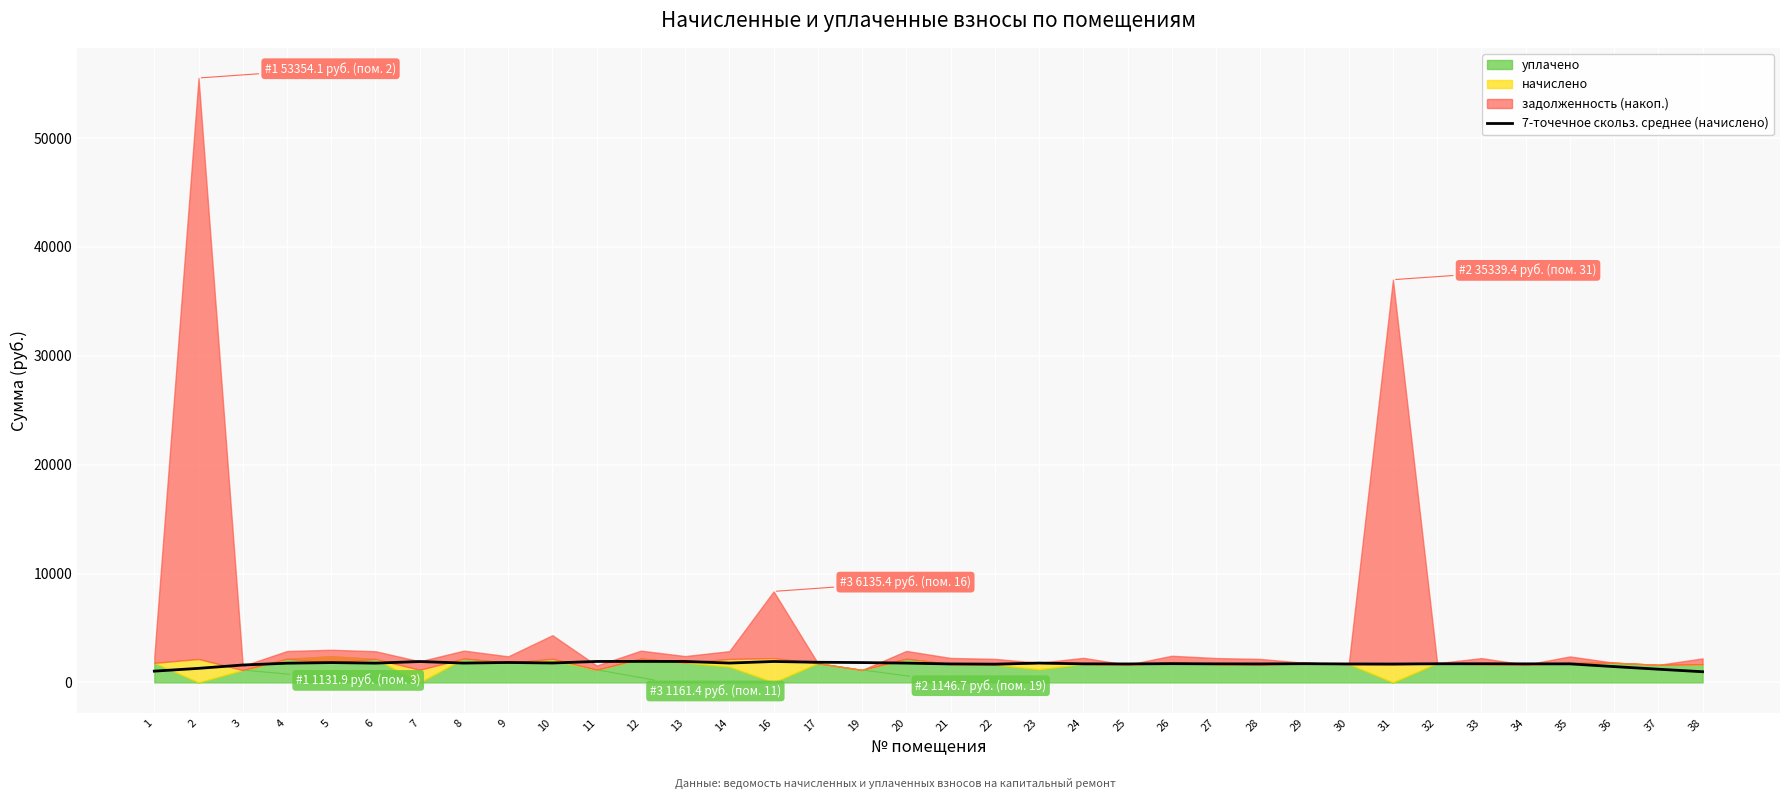

The value at 36 is 769.6. True or false?

False